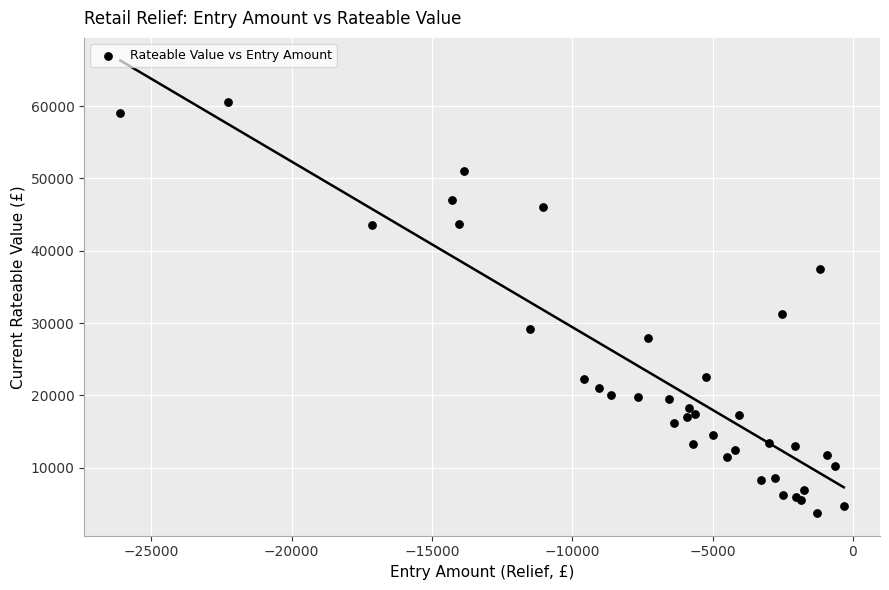

What Y value in the scatter plot is closest to 32125?

31250